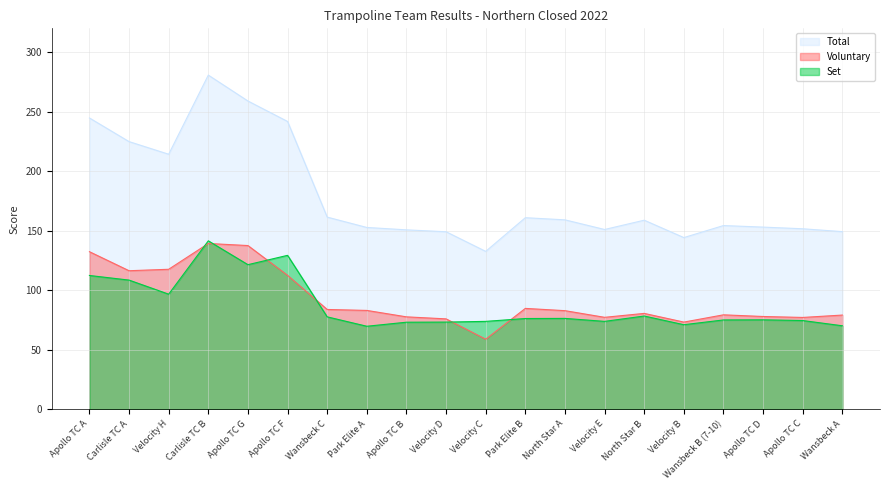

What is the difference between the second highest and minimum values in the Total series?

126.3